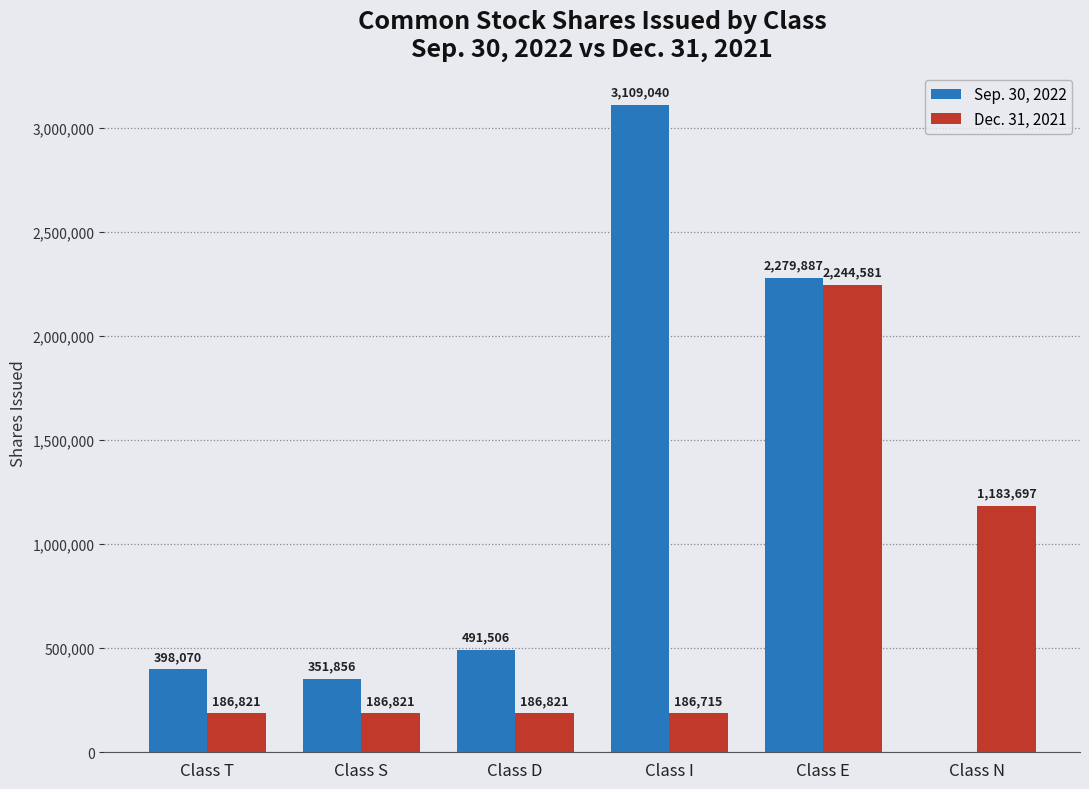

What is the sum of the Sep. 30, 2022 values at Class I and Class D?

3600546